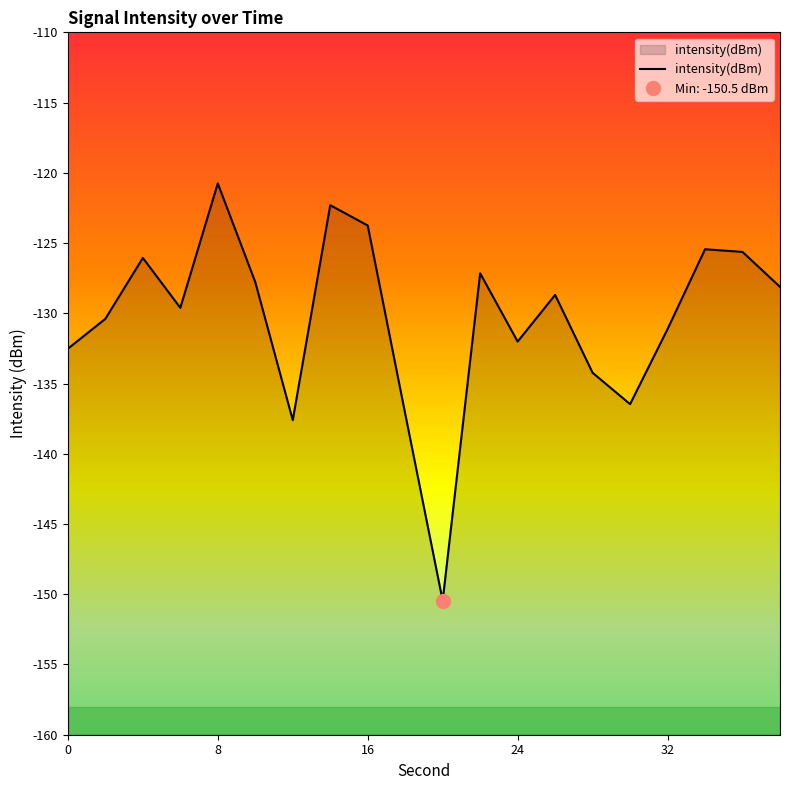

Is it true that intensity(dBm) equals -132.0 at 24?

True